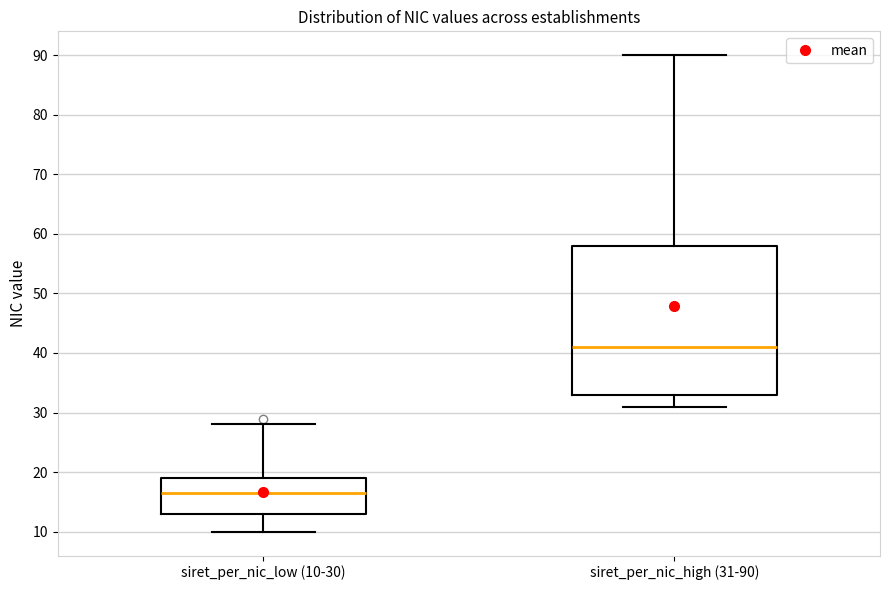

Reading left to right, read every box against the y-axis: the position of its median line, the range the box covers, and the ends of its whiskers. The values are not printed on the chart, so give them approximately, as read against the axis.

siret_per_nic_low (10-30): median 17, box 13 to 19, whiskers 10 to 28
siret_per_nic_high (31-90): median 41, box 33 to 58, whiskers 31 to 90